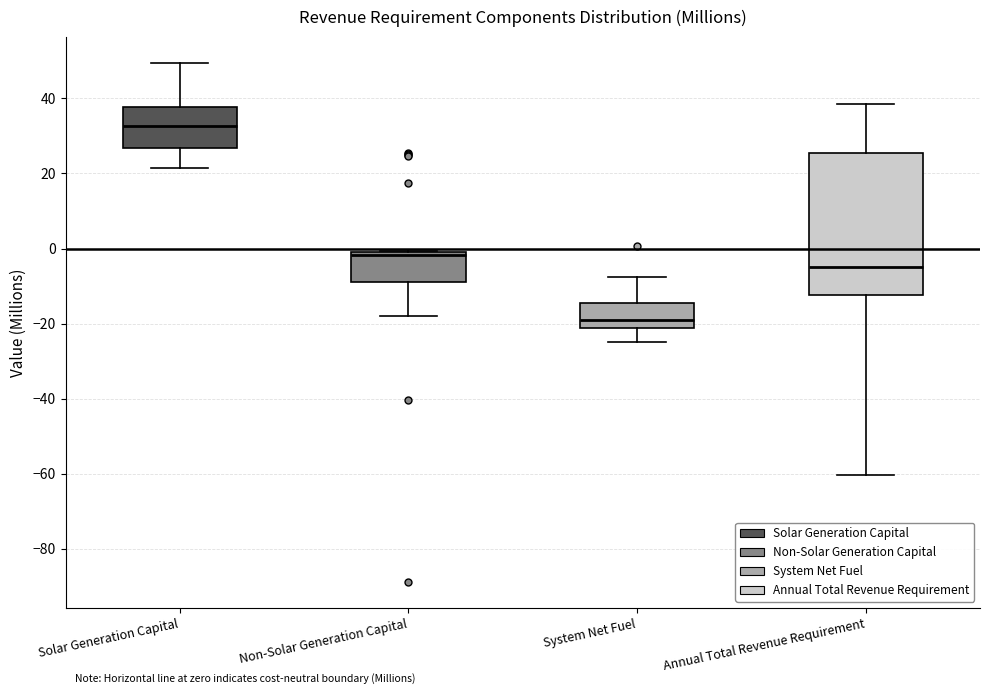

Which box is the tallest, from its lower edge to its upper edge?

Annual Total Revenue Requirement